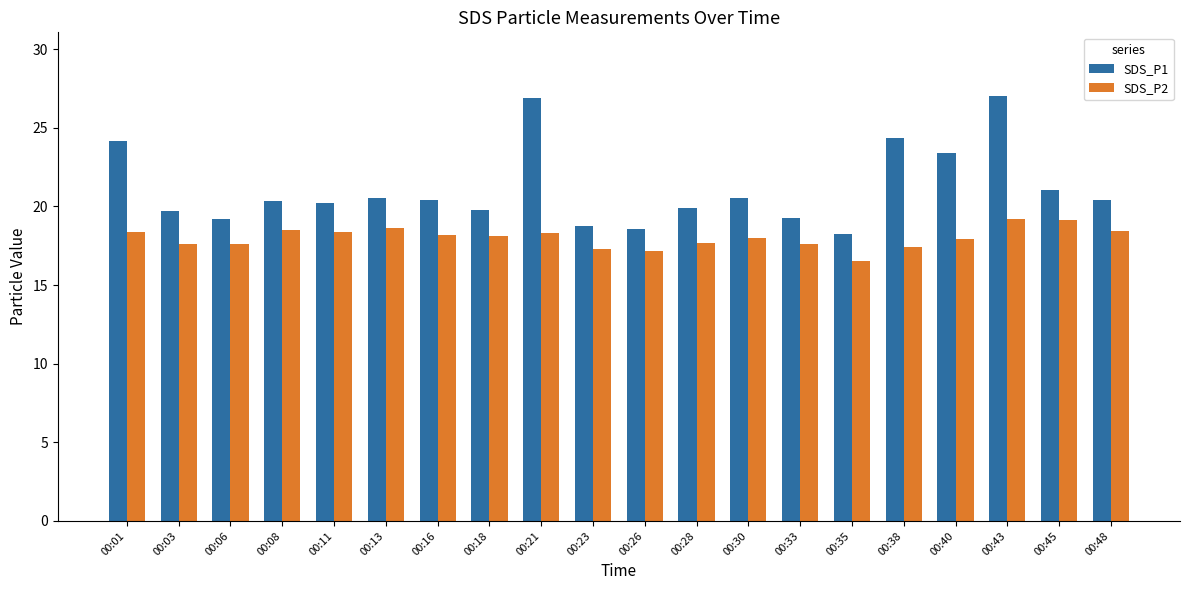

What is the minimum value shown in the chart?

16.5